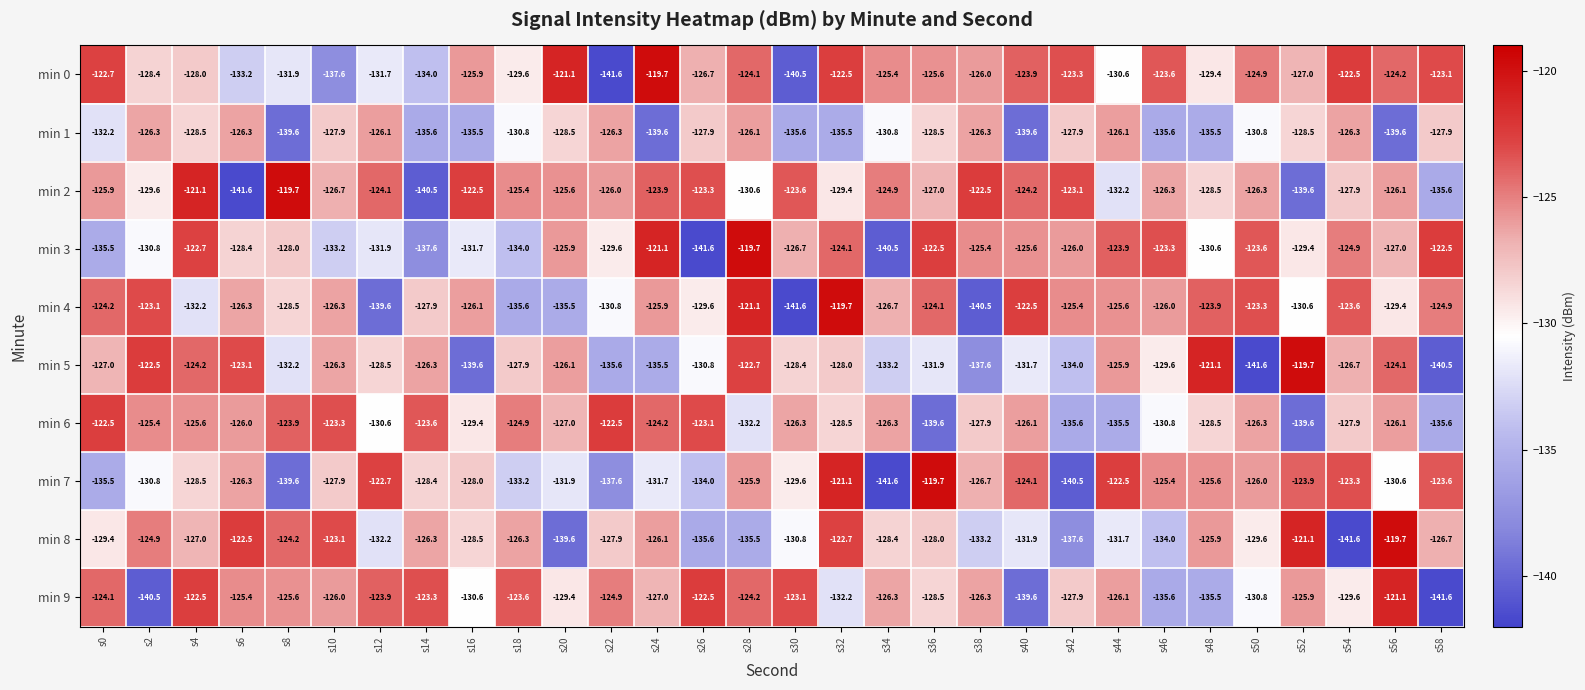

What is the approximate value of min 0 at s28?

-124.1